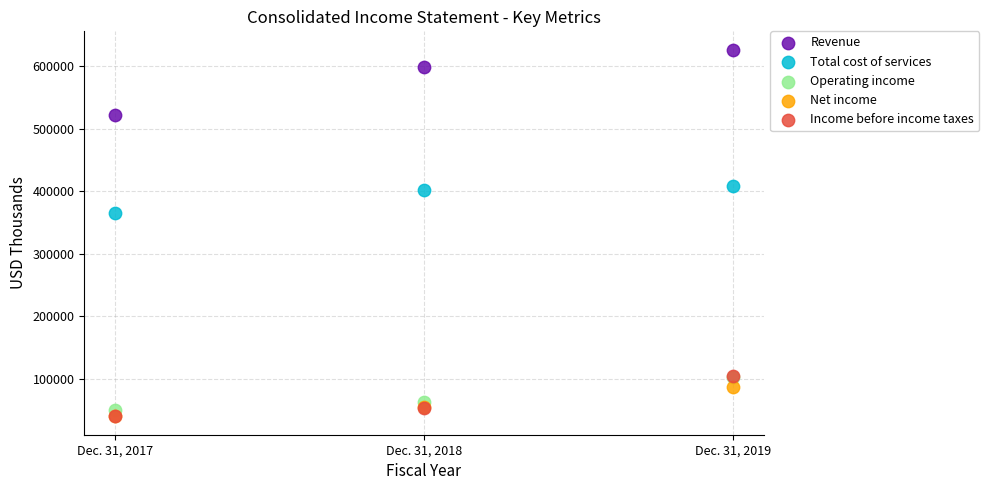

What are all the series names shown in the legend?

Revenue, Total cost of services, Operating income, Net income, Income before income taxes